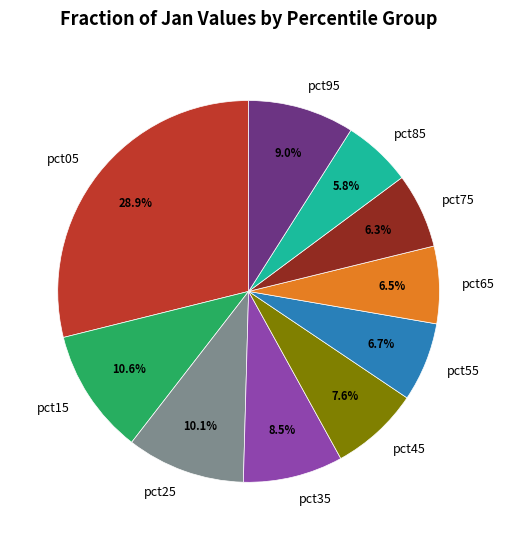

How many slices are in this pie chart?

10